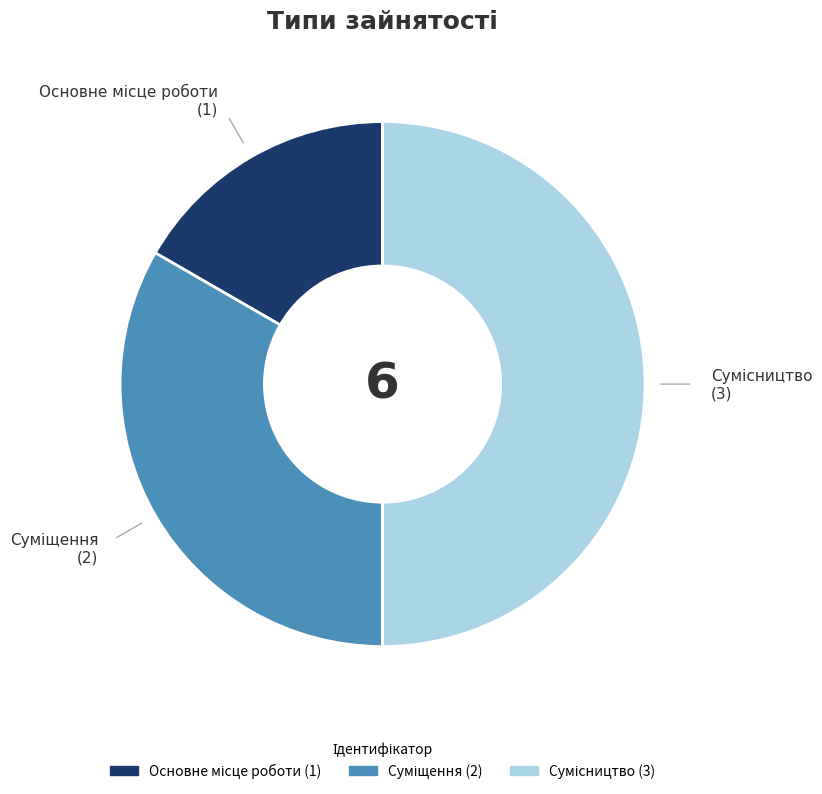

Which slice is the largest?

Сумісництво